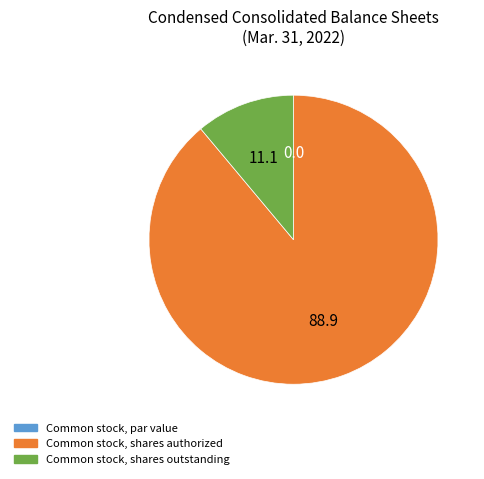

What is the largest slice in the pie chart?

Common stock, shares authorized